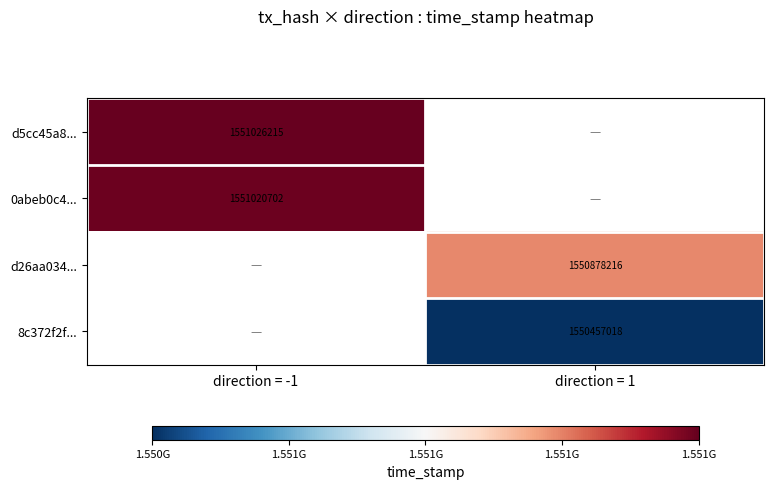

Is it true that 0abeb0c4... equals 2247879216 at direction = -1?

False